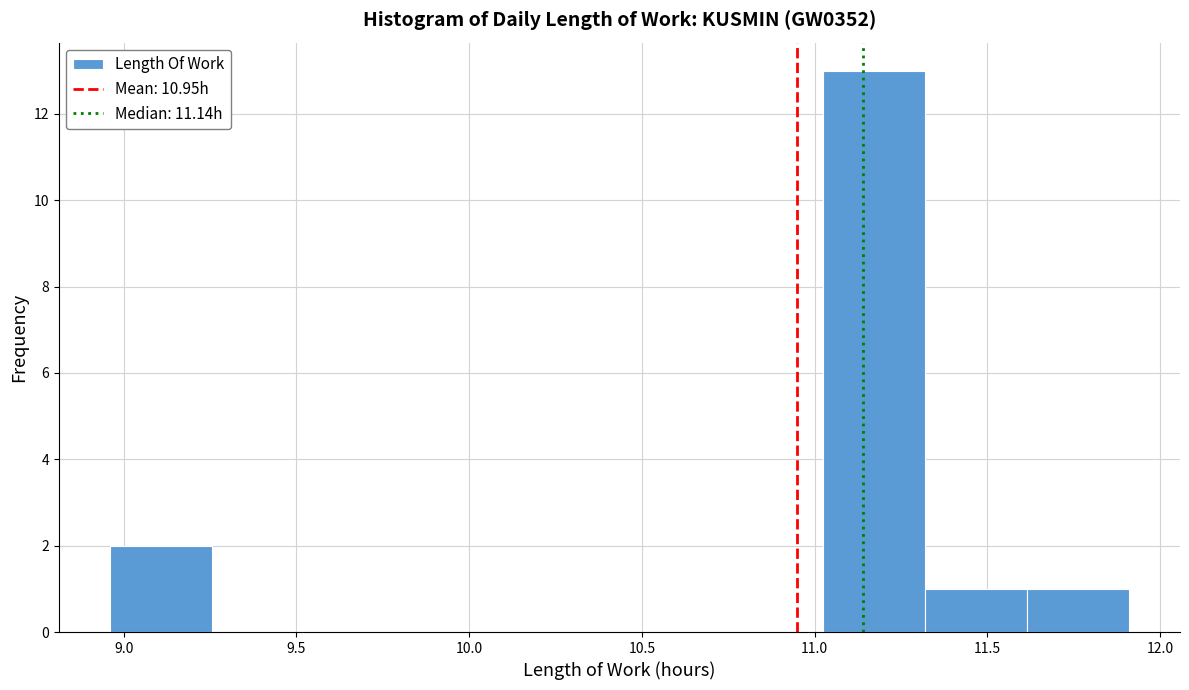

Over which range of the x-axis is the bar tallest?

11.025 to 11.320